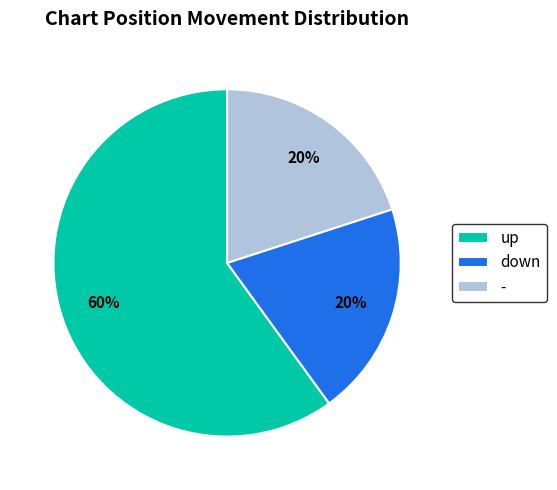

What is the majority slice?

up